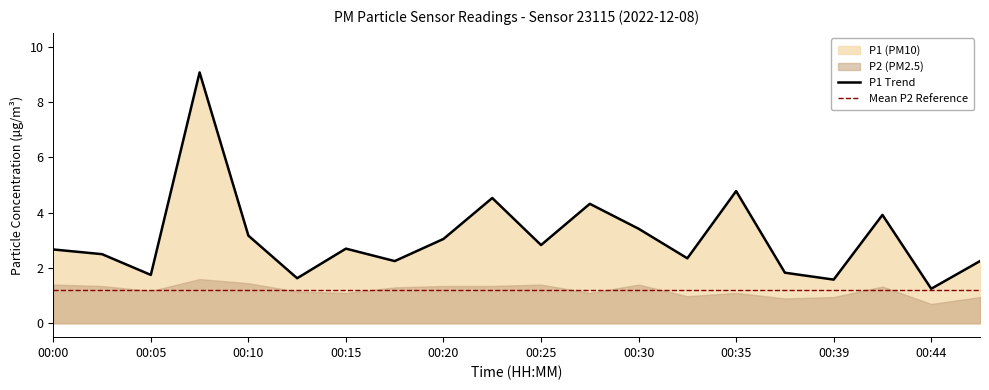

Where is the data nearest to the value 5?

00:35